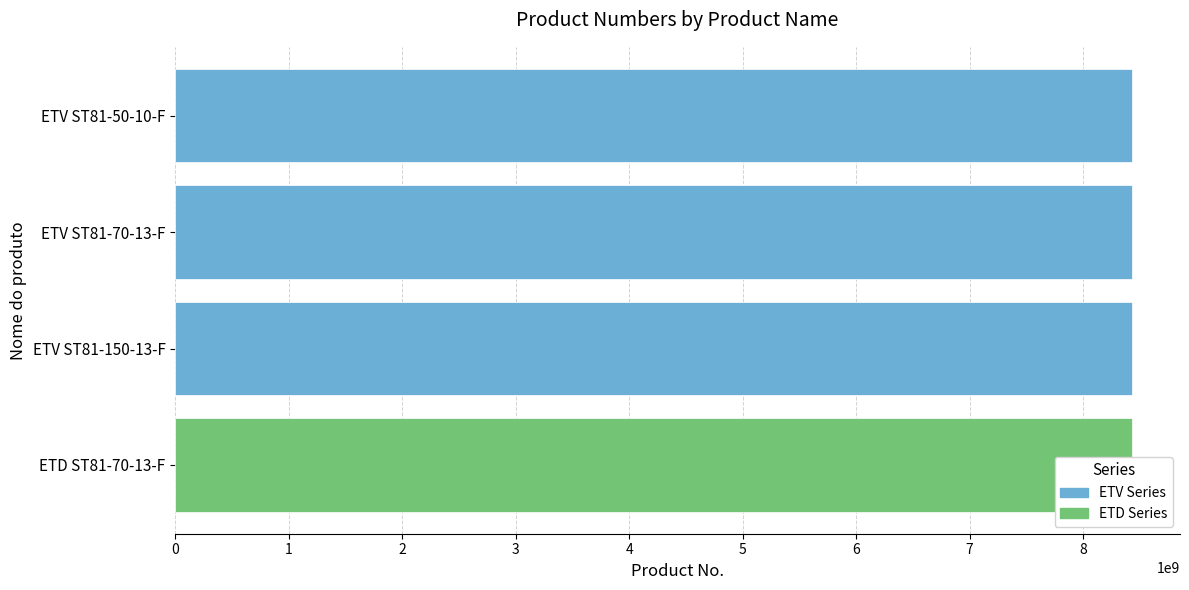

Rank the categories by value from highest to lowest.

ETD ST81-70-13-F, ETV ST81-150-13-F, ETV ST81-70-13-F, ETV ST81-50-10-F